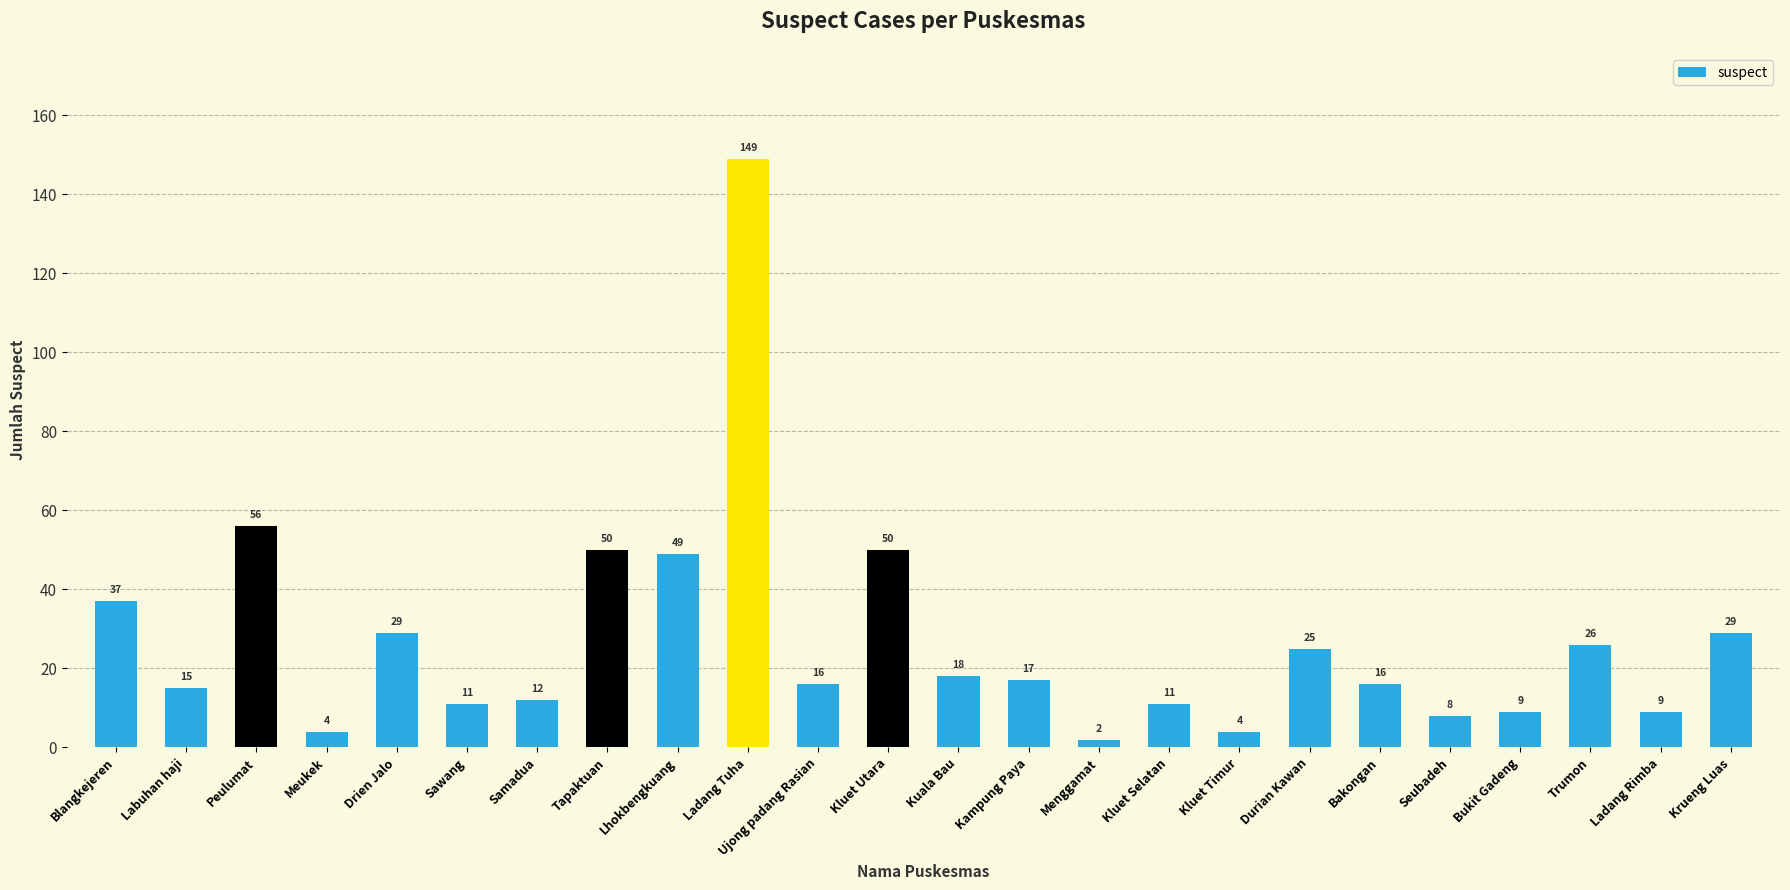

What is the value of the 17th bar from the left?

4